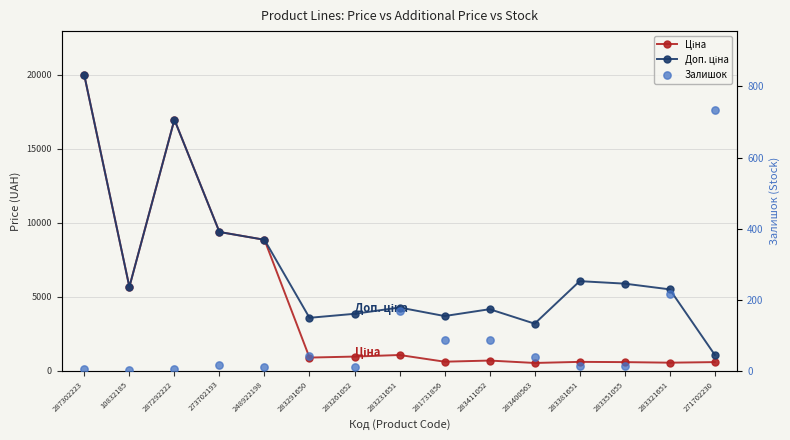

What are all the series names shown in the legend?

Ціна, Доп. ціна, Залишок